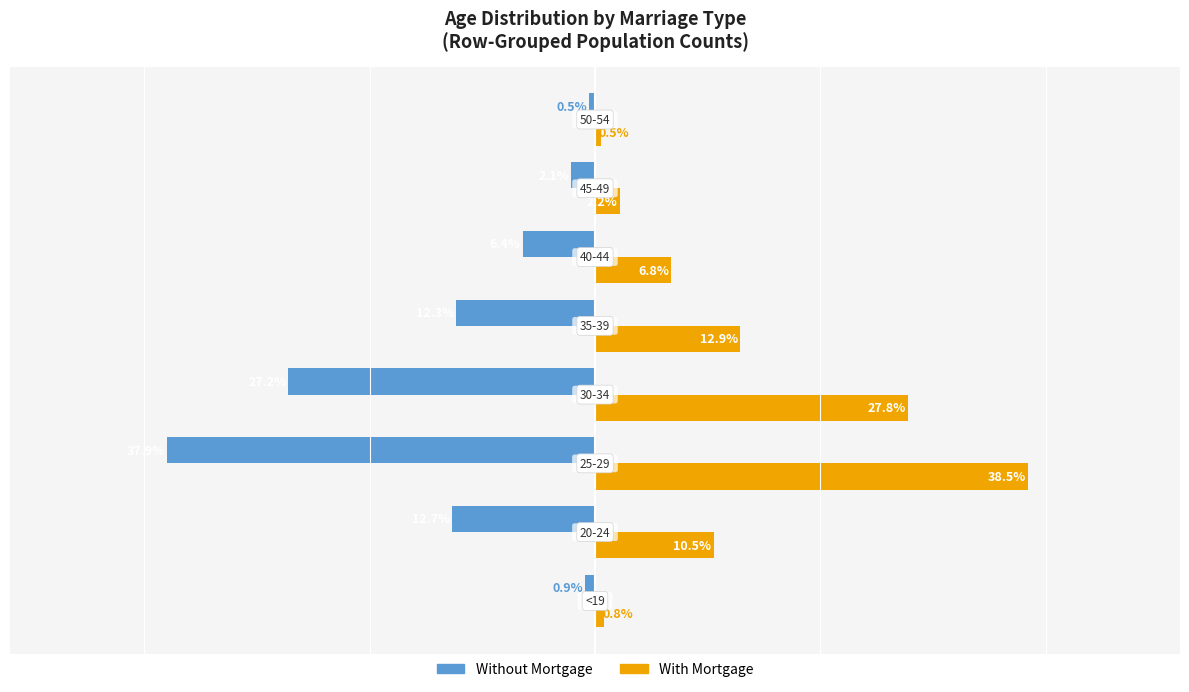

List the series in order of their peak value, highest first.

With Mortgage, Without Mortgage